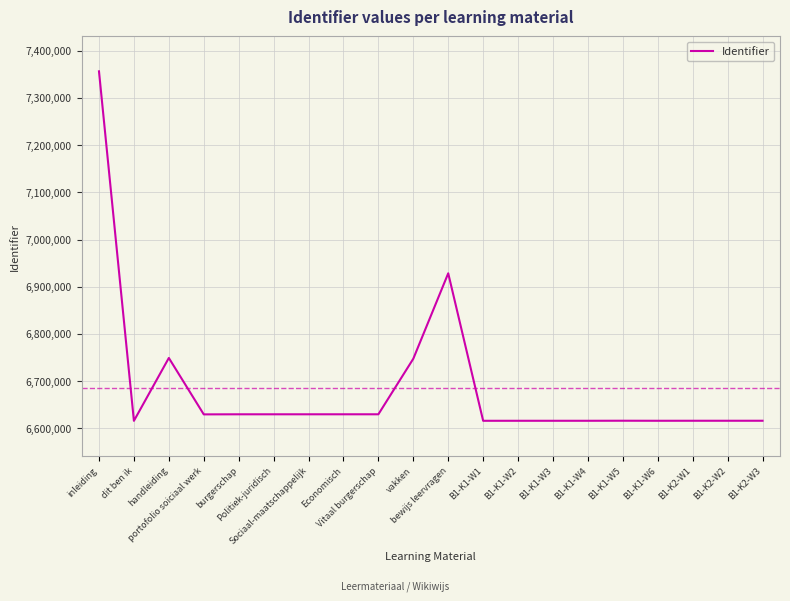

What is the smallest value displayed?

6616003